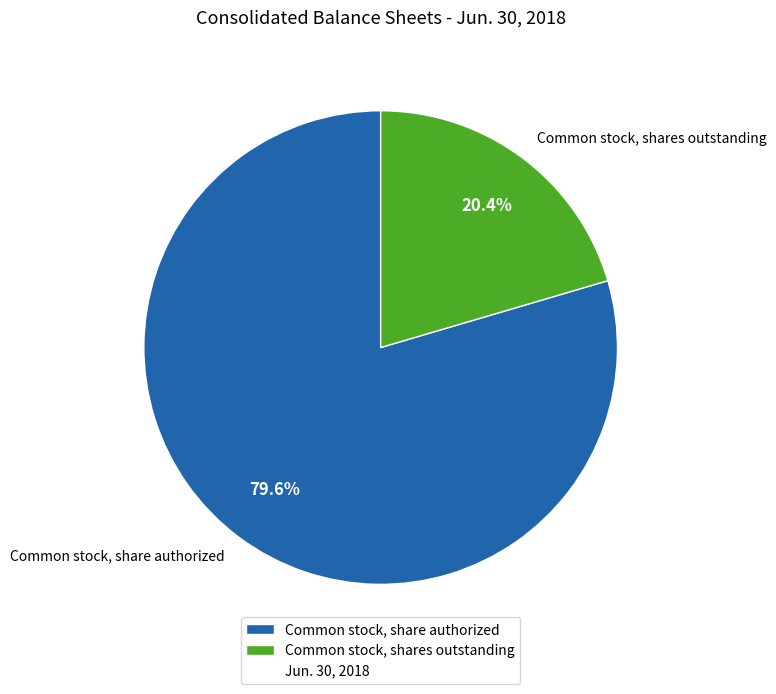

Rank the categories by value from lowest to highest.

Common stock, shares outstanding, Common stock, share authorized